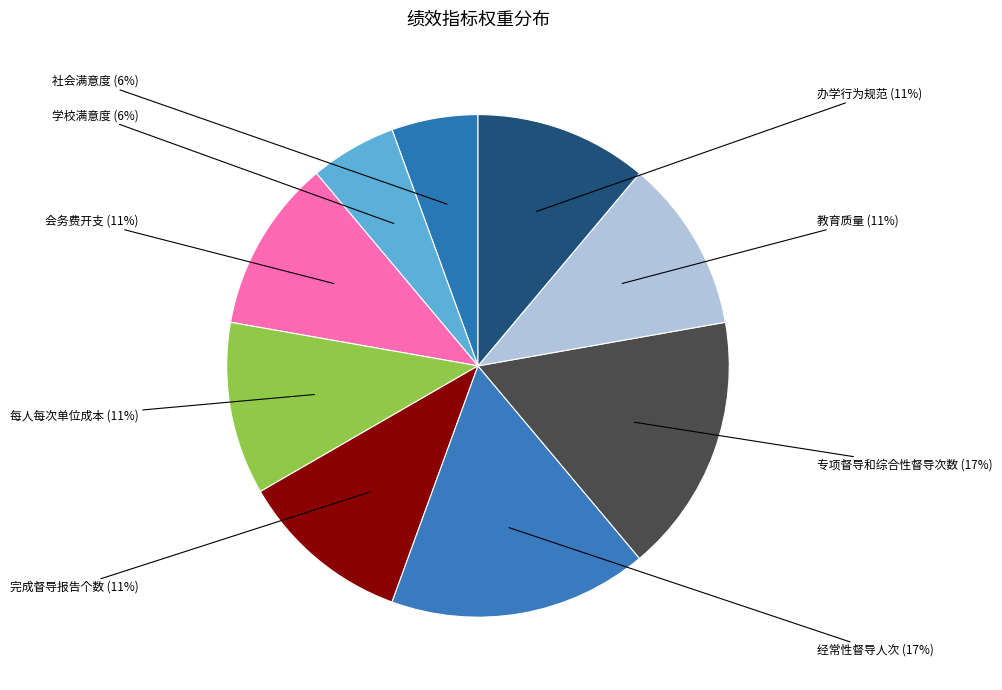

To the nearest percent, what is the difference between the largest and smallest slice percentages?

11%